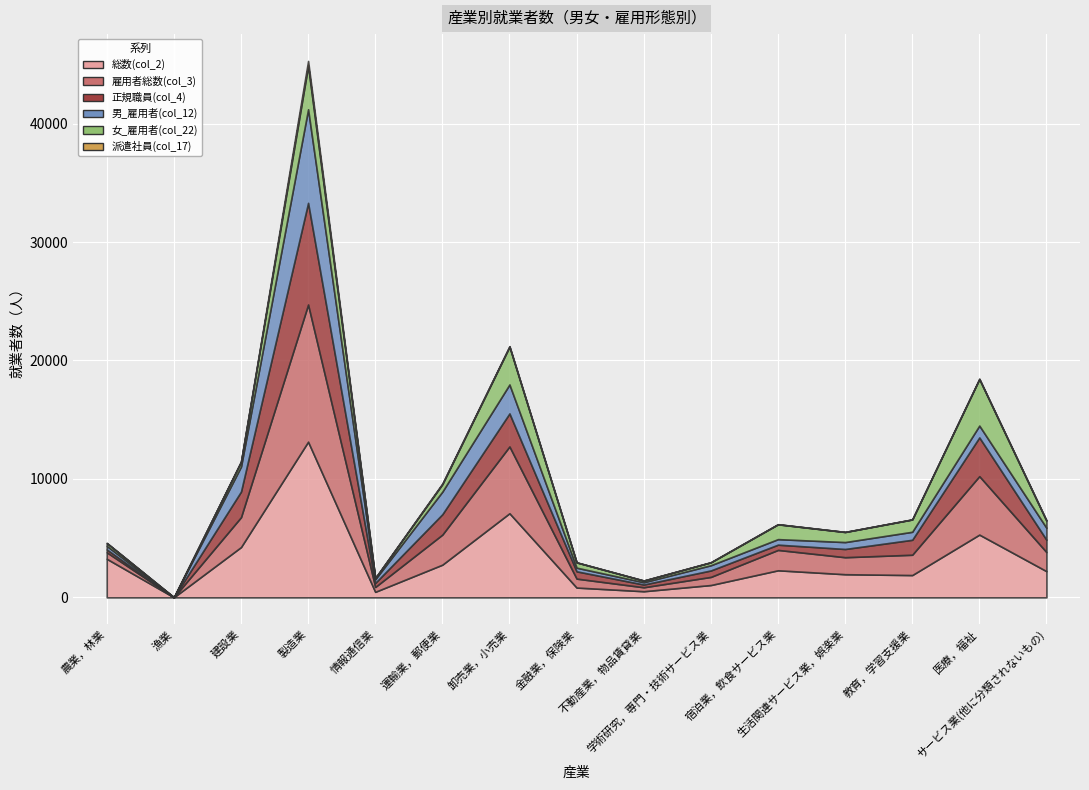

What value does the 男_雇用者(col_12) series have at 漁業?

1